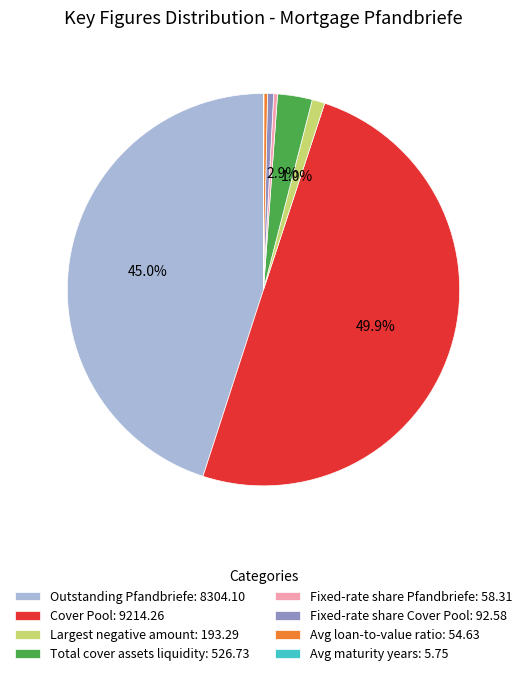

What is the ratio of the value at Outstanding Pfandbriefe: 8304.10 to the value at Cover Pool: 9214.26?

0.9